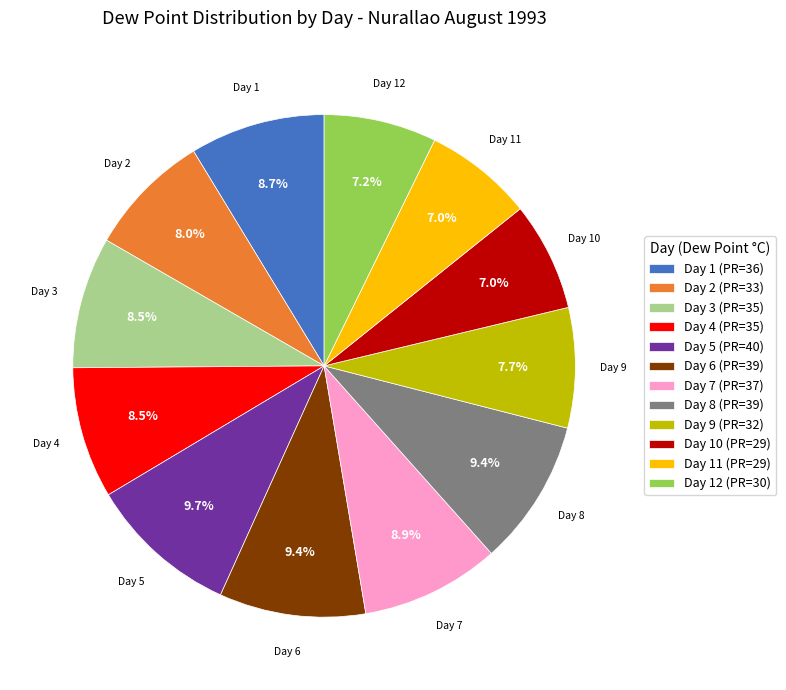

What is the ratio of the value at Day 11 (PR=29) to the value at Day 4 (PR=35)?

0.8